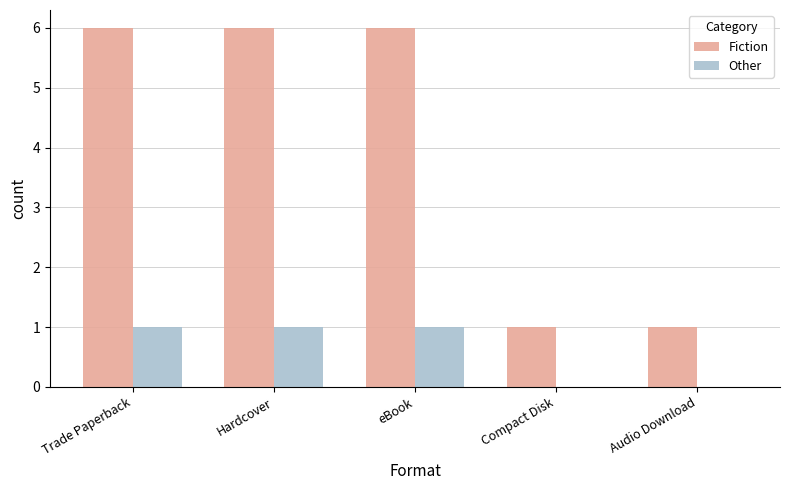

What are all the series names shown in the legend?

Fiction, Other